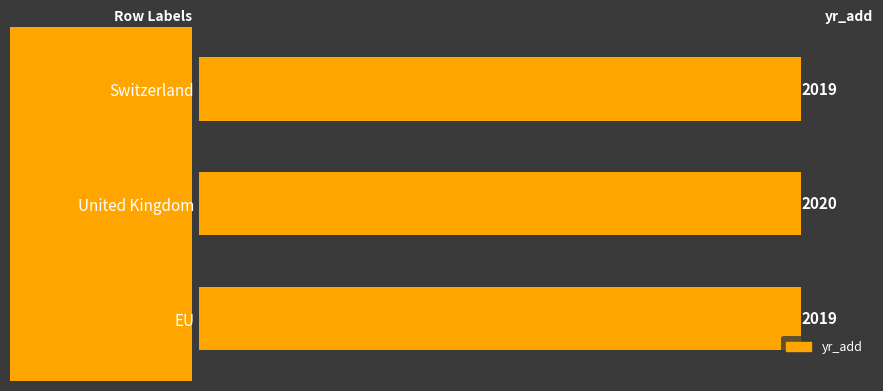

Reading top to bottom, extract all data points from this chart.

2019	2020	2019